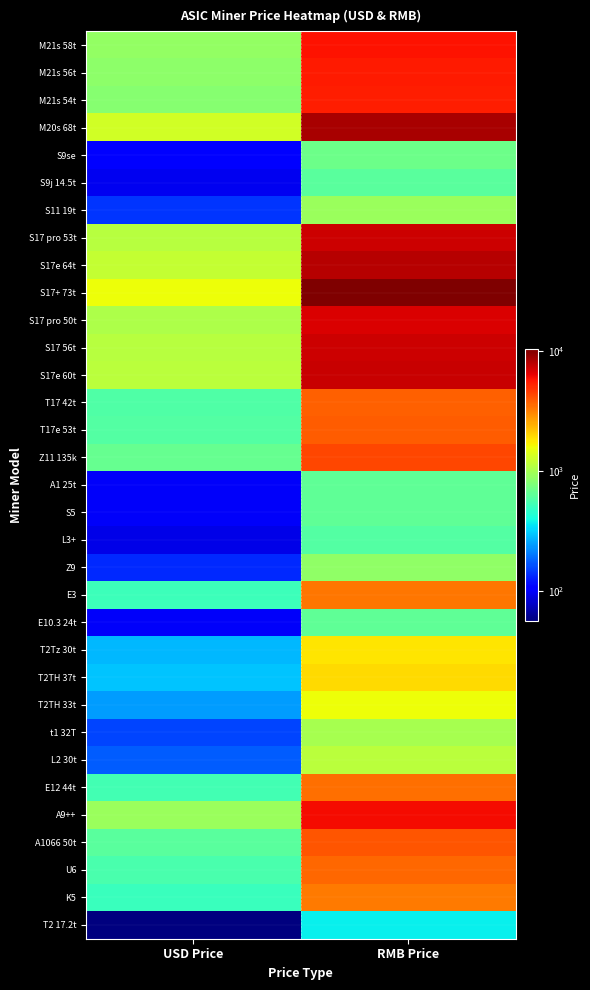

Which series changed the most between USD Price and RMB Price?

S17+ 73t